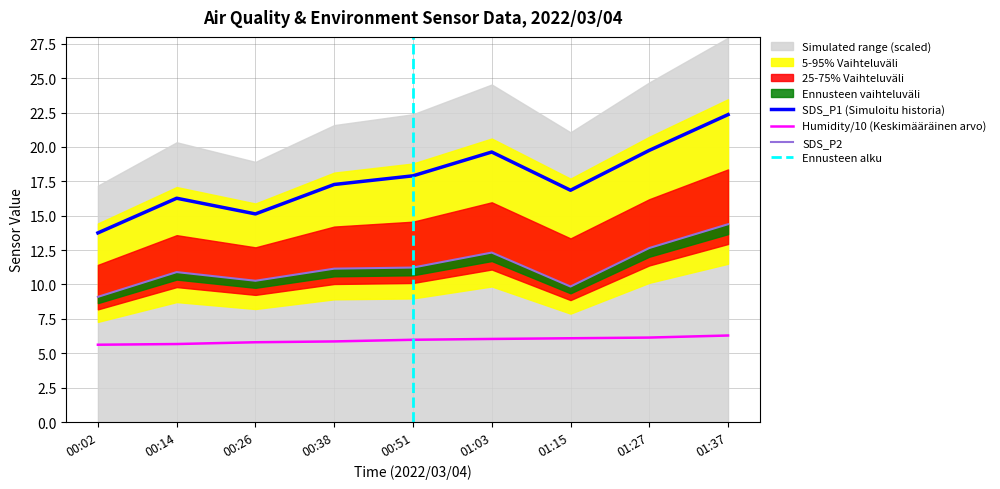

Which series changed the most between 01:03 and 01:27?

SDS_P2